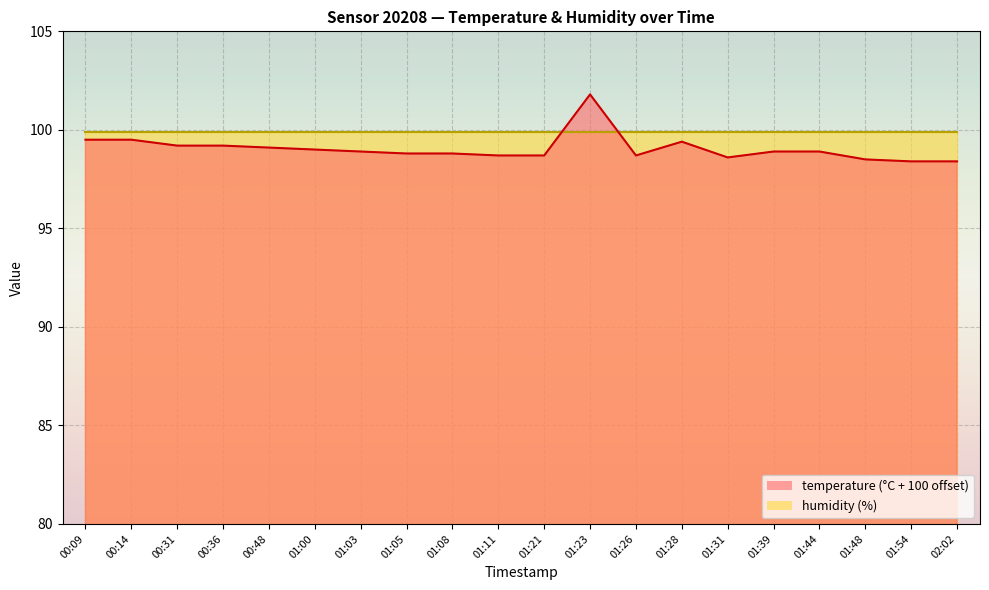

What is the label of the 16th point from the right?

00:48